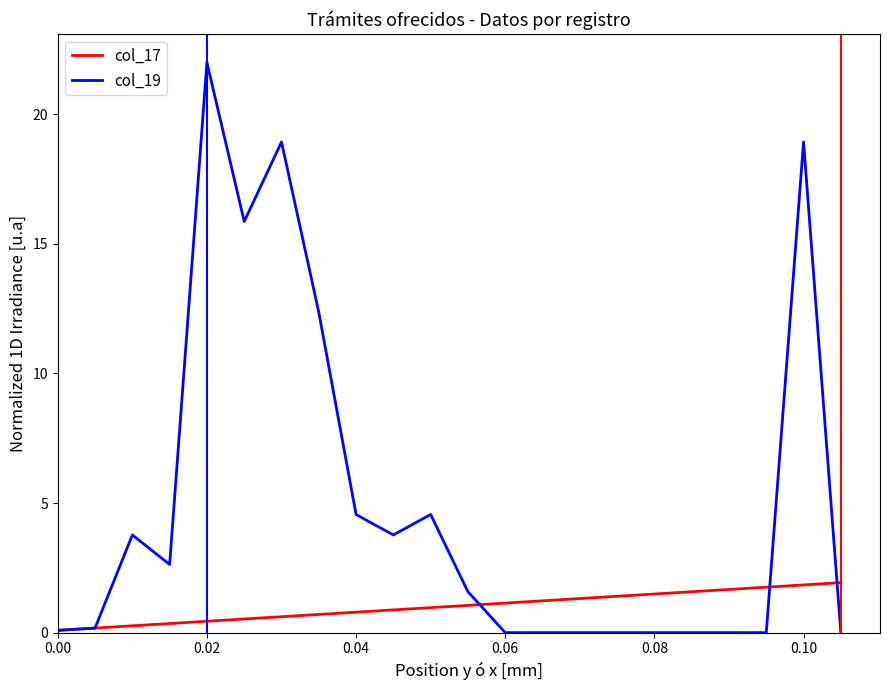

In col_19, how many points are higher than both neighbors (excluding endpoints)?

5